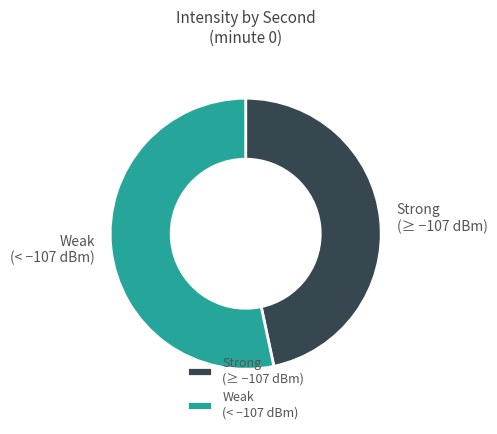

Which category has the smallest portion of the pie?

Strong (≥ −107 dBm)